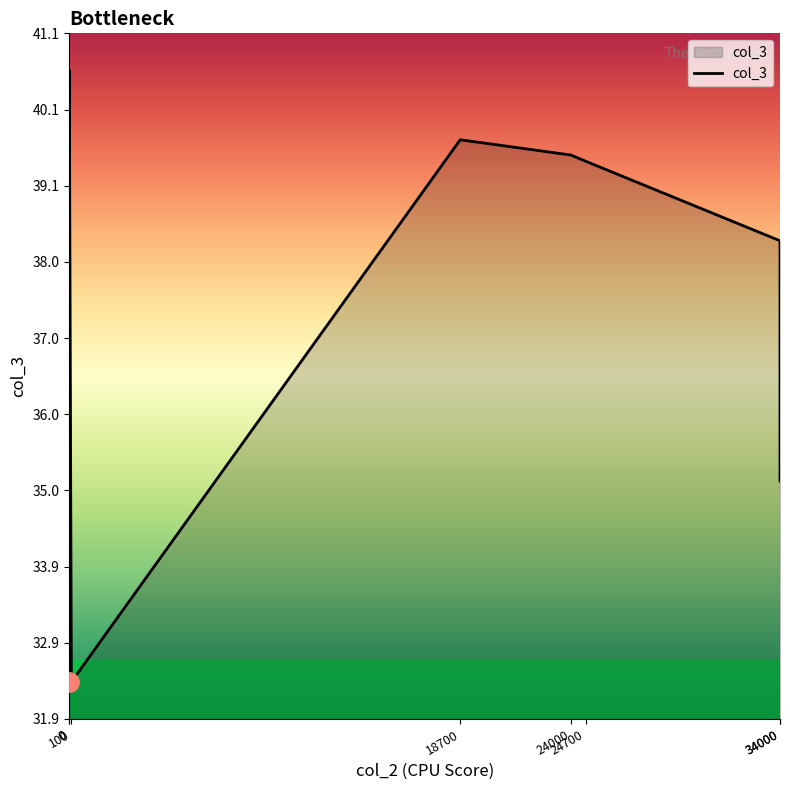

How many interior local valleys (lower than both neighbors) does the data have?

1